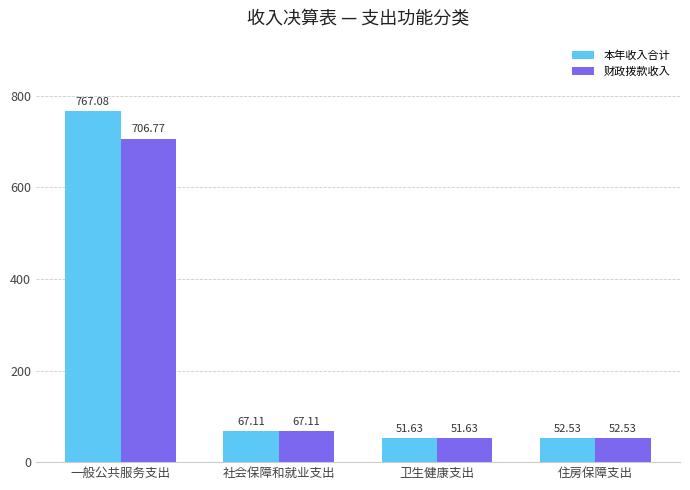

Count the number of data series in this chart.

2